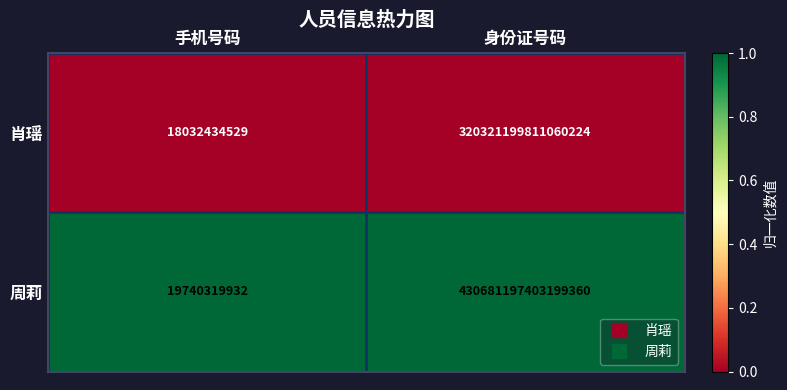

Which series has the largest total across all categories?

周莉